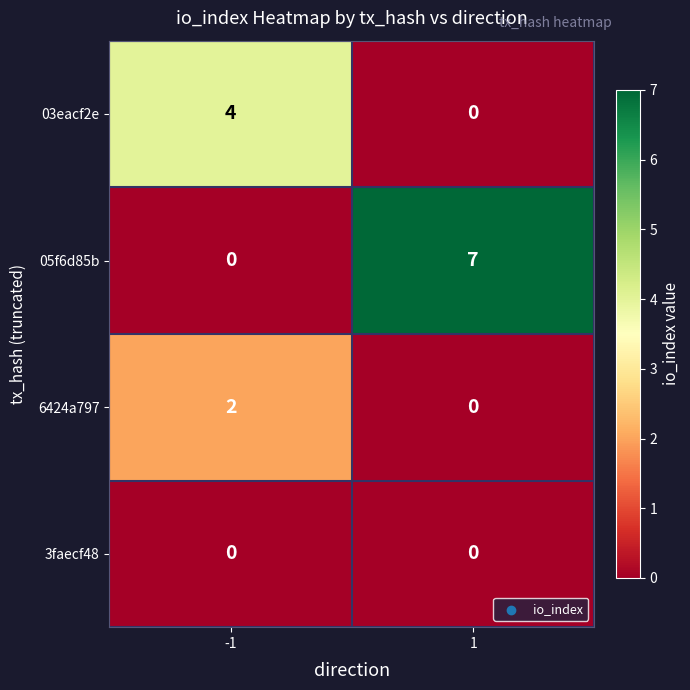

Is the value of 03eacf2e at -1 greater than the value of 6424a797 at 1?

Yes